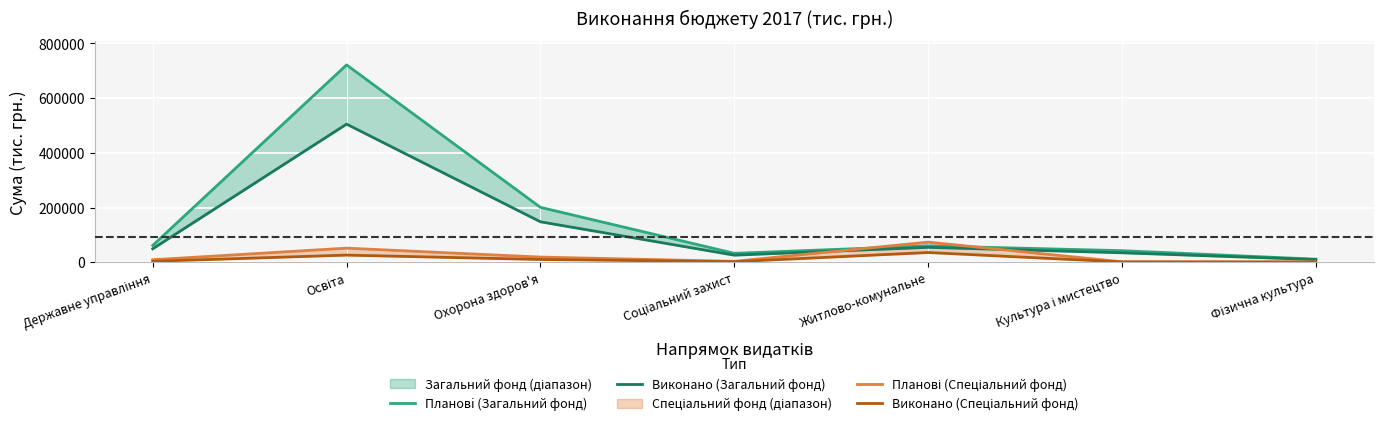

Which category has the lowest value in the Виконано (Загальний фонд) series?

Фізична культура